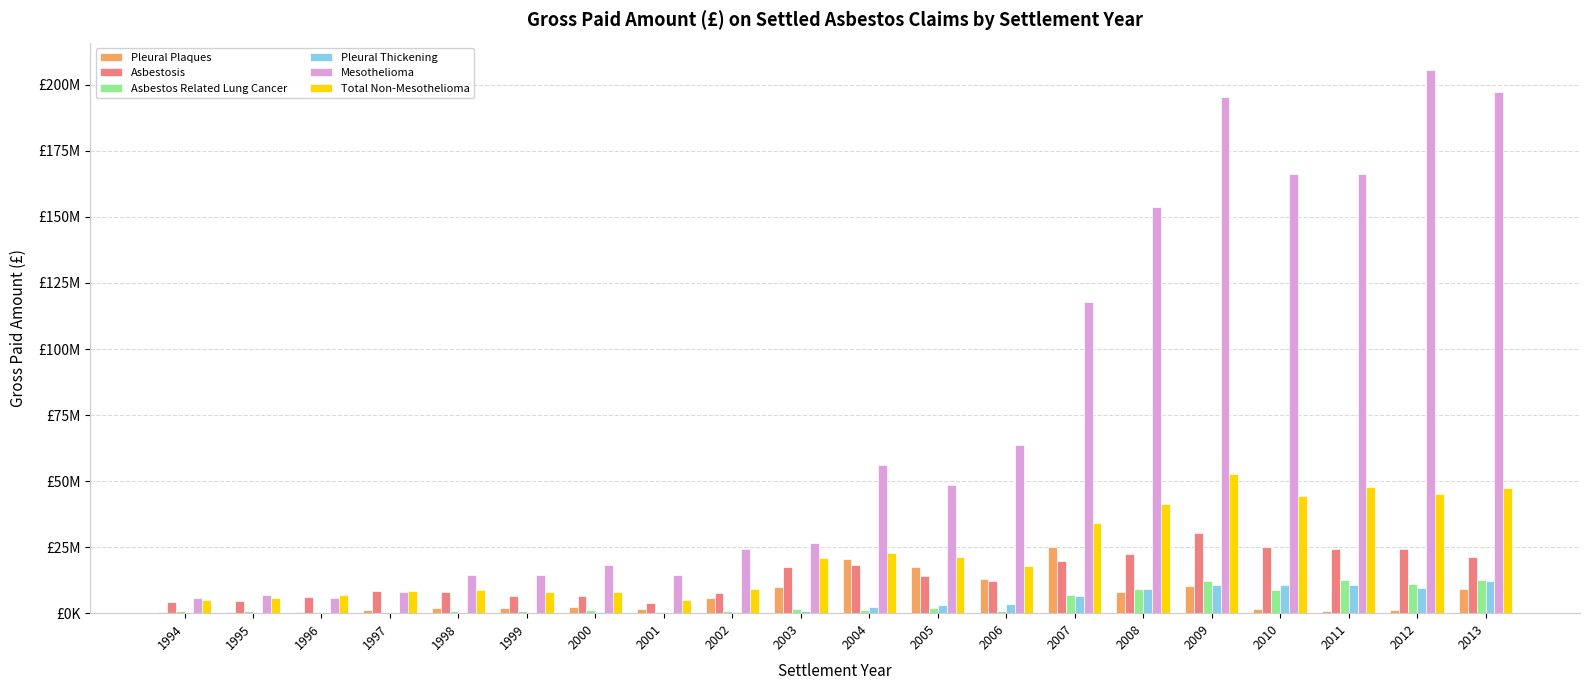

What is the sum of all Pleural Thickening values?

80043383.9